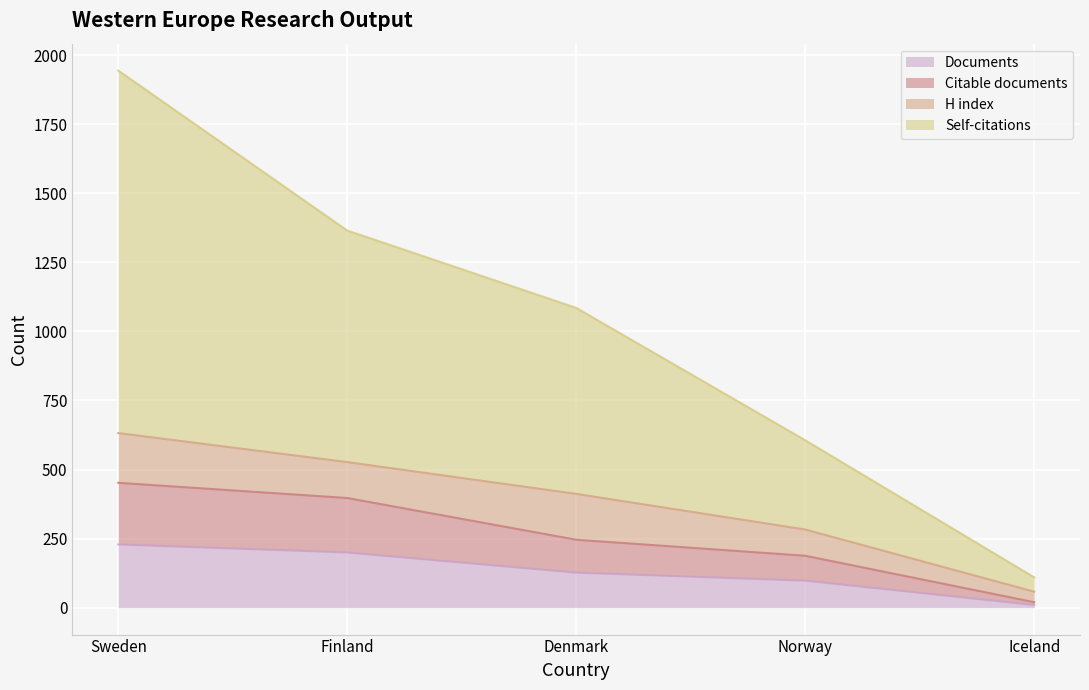

At which category is the sum across all series the highest?

Sweden